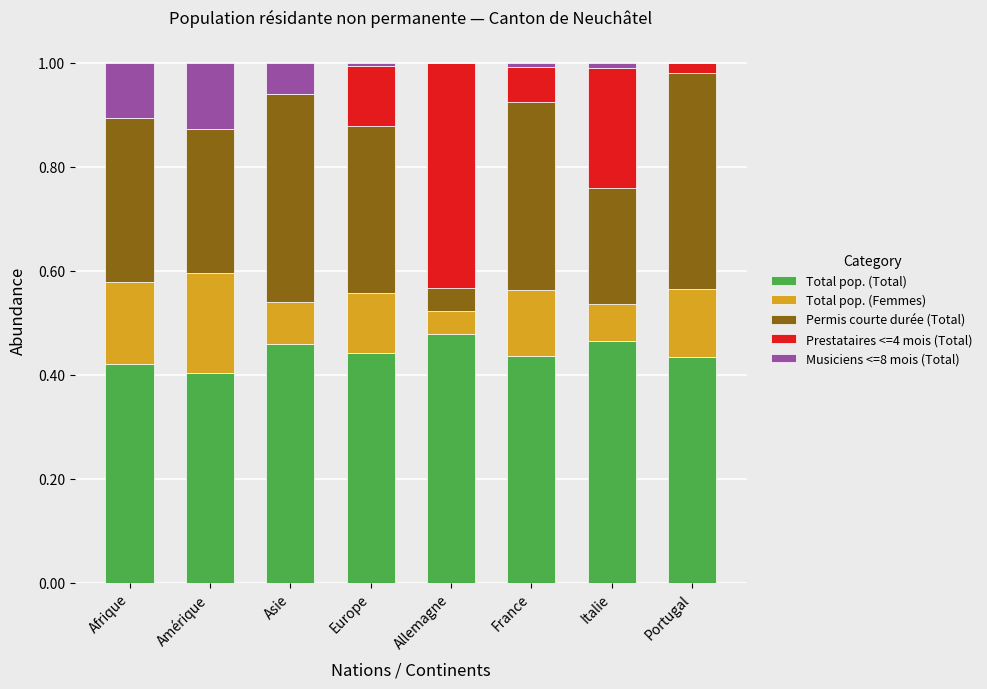

The Total pop. (Total) series shows 0.2 at Afrique. True or false?

False